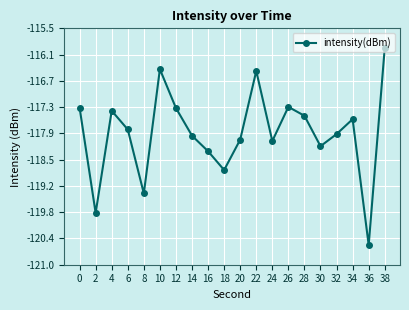

Where is the first local minimum?

2